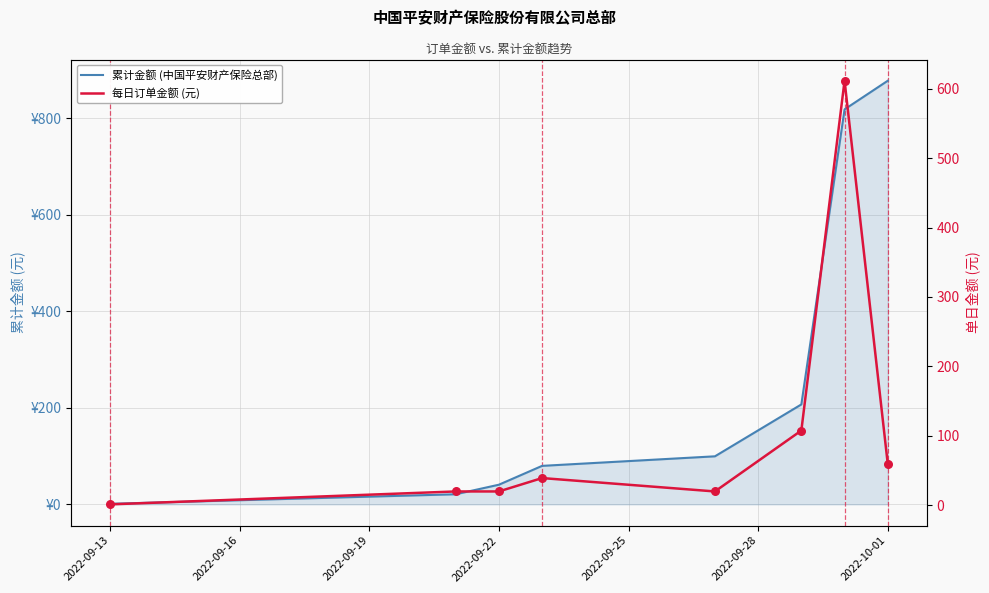

Which series reaches the maximum Y coordinate?

累计金额 (中国平安财产保险总部)